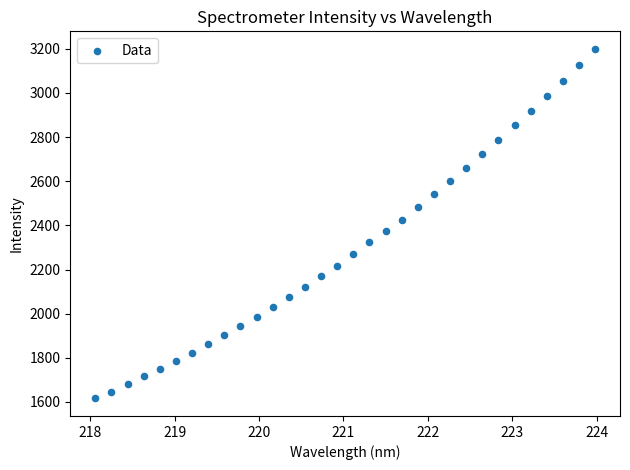

What is the range of Y values (max minus min)?

1584.2